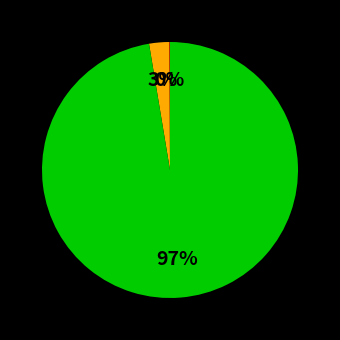

To the nearest percent, what is the average slice percentage?

33%